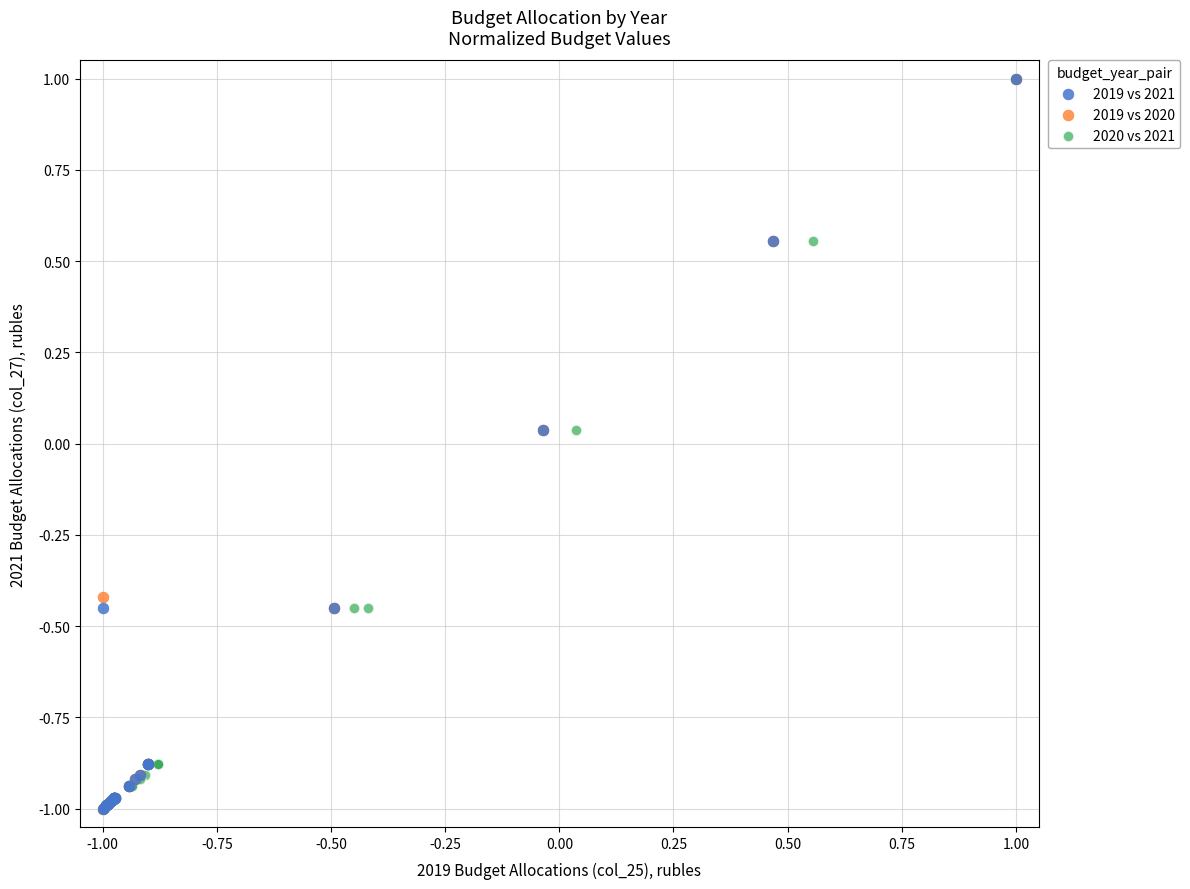

Which series has the largest Y range (max minus min)?

2019 vs 2020